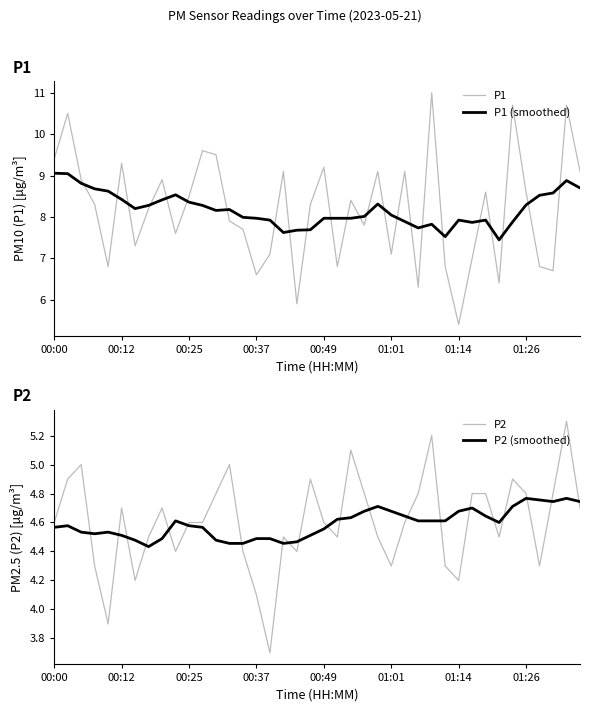

How many lines are shown in the chart?

4